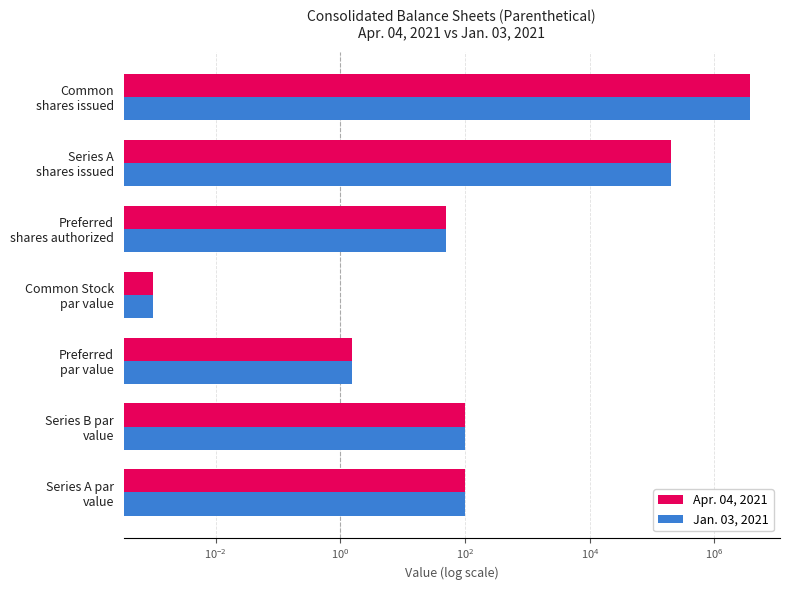

How many groups of bars are there?

7